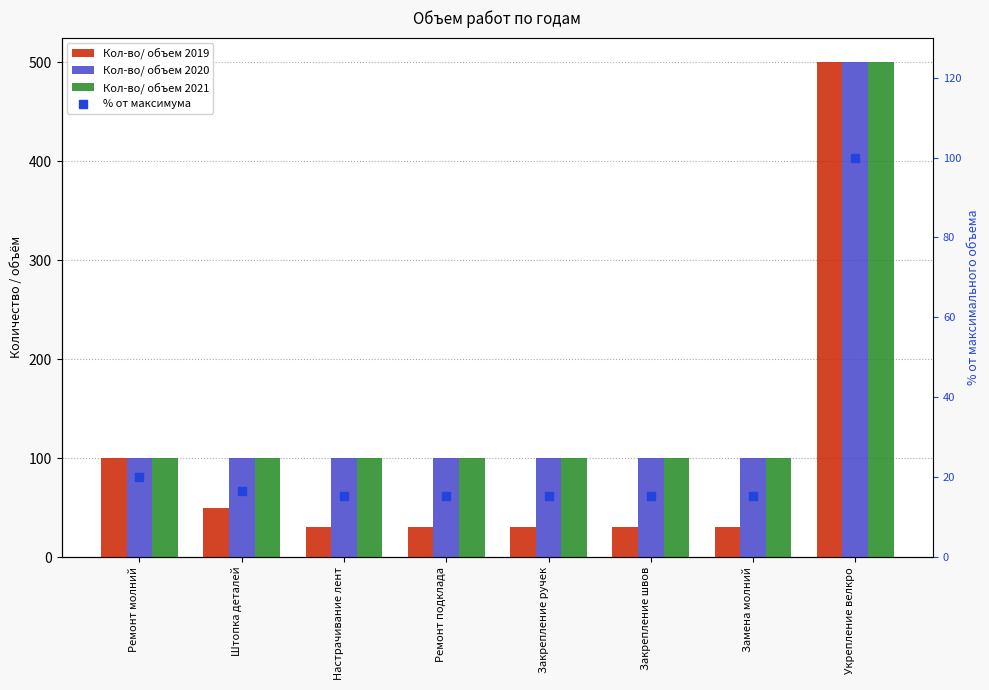

Which series has the widest spread of Y values?

Кол-во/ объем 2019